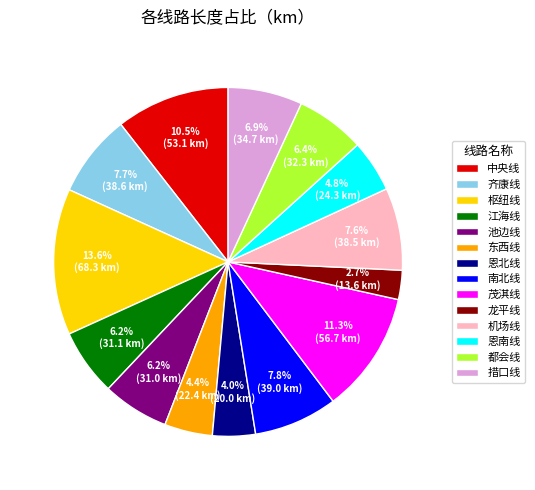

What is the largest slice in the pie chart?

枢纽线